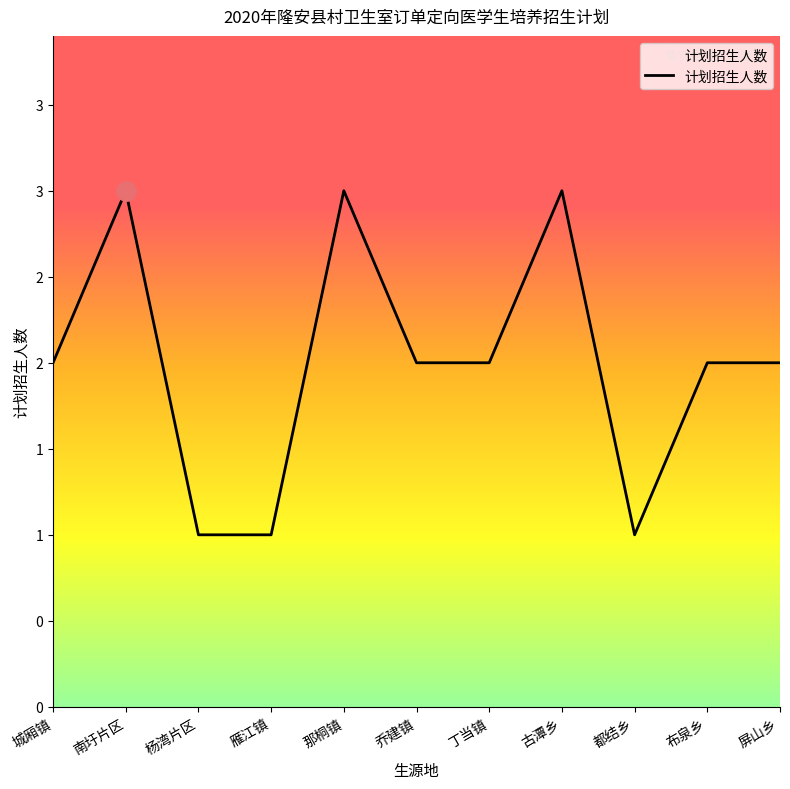

Does the chart have visible grid lines?

No